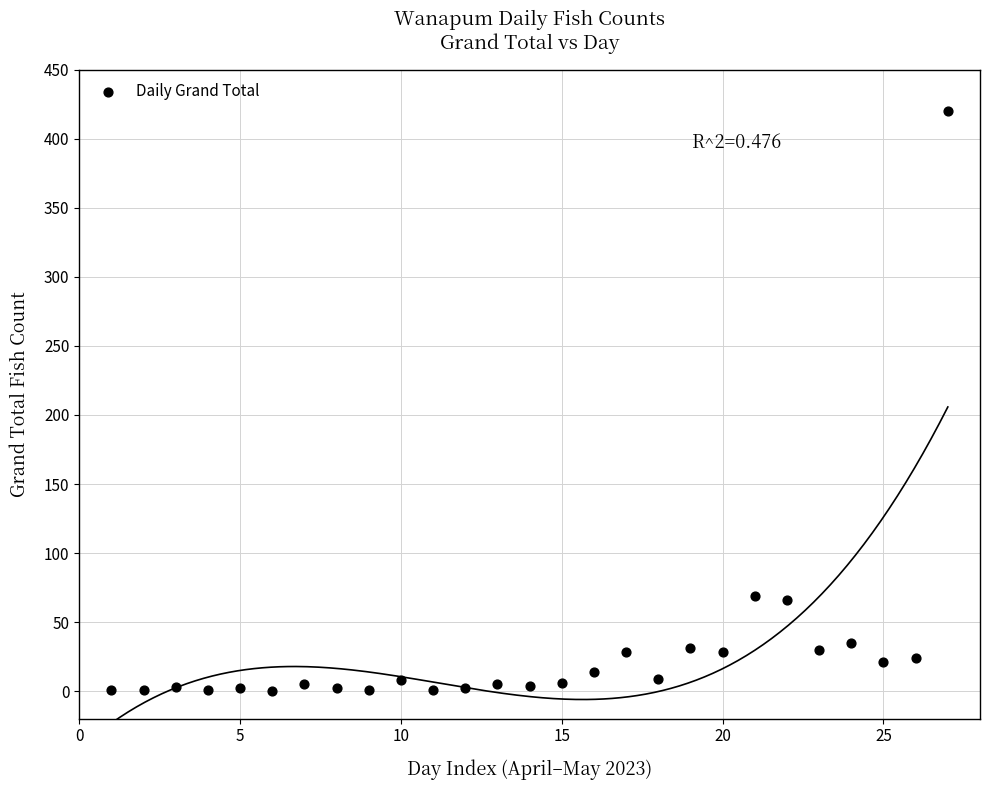

What is the range of Y values (max minus min)?

420